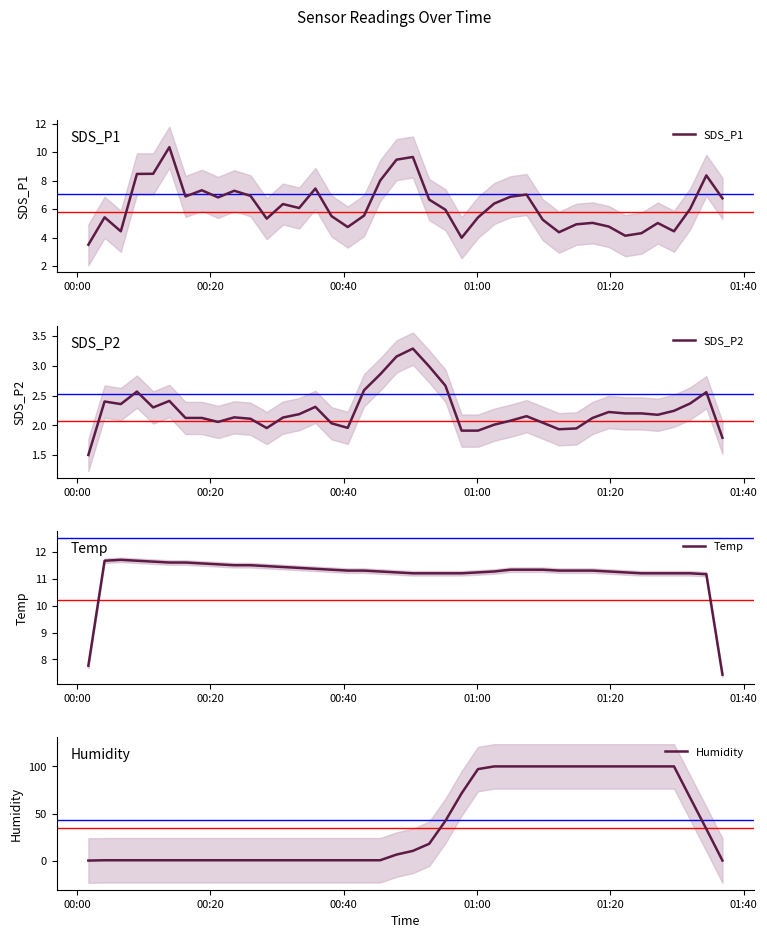

What is the difference between the maximum and minimum values in the SDS_P1 series?

6.8